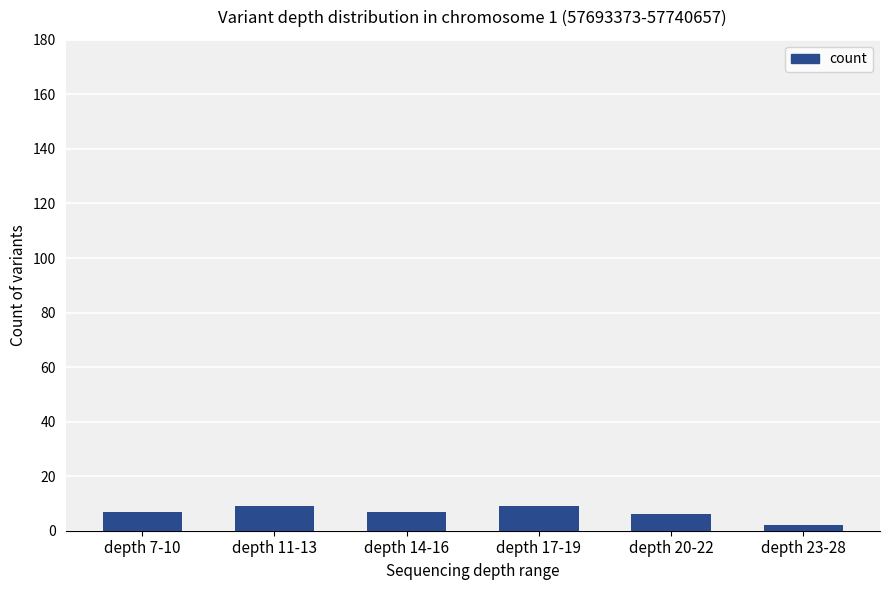

What is the average value?

7